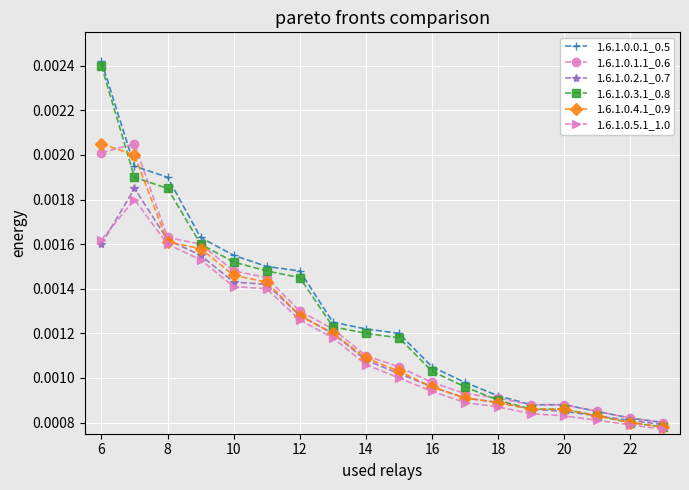

Count the 1.6.1.0.4.1_0.9 values in the range 0 to 1.

18